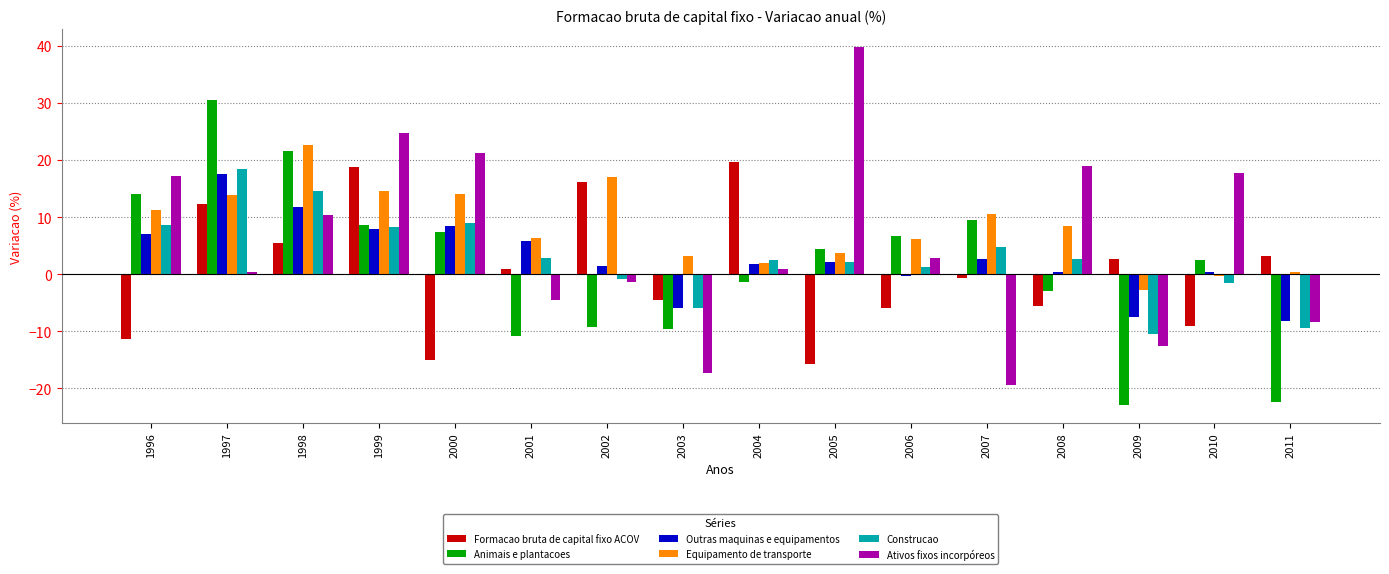

Which label corresponds to the largest value in the chart?

2005